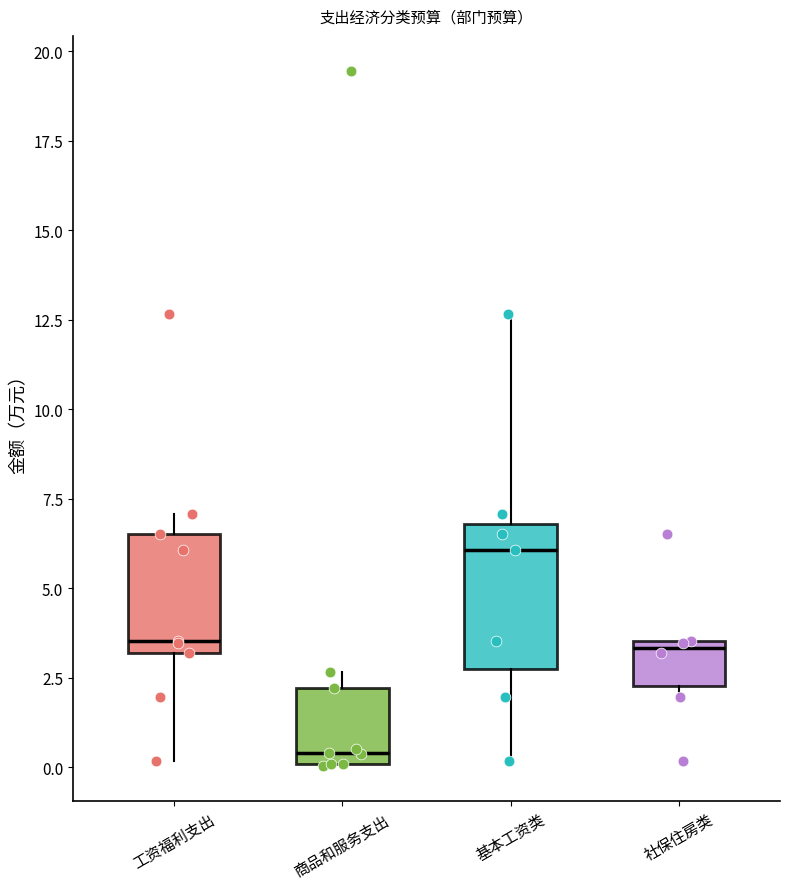

Reading left to right, read every box against the y-axis: the position of its median line, the range the box covers, and the ends of its whiskers. The values are not printed on the chart, so give them approximately, as read against the axis.

工资福利支出: median 3.5, box 3.0 to 6.5, whiskers 0.0 to 7.0
商品和服务支出: median 0.5, box 0.0 to 2.0, whiskers 0.0 to 2.5
基本工资类: median 6.0, box 2.5 to 7.0, whiskers 0.0 to 12.5
社保住房类: median 3.5 (just below the box's upper edge), box 2.5 to 3.5, whiskers 2.0 to 3.5